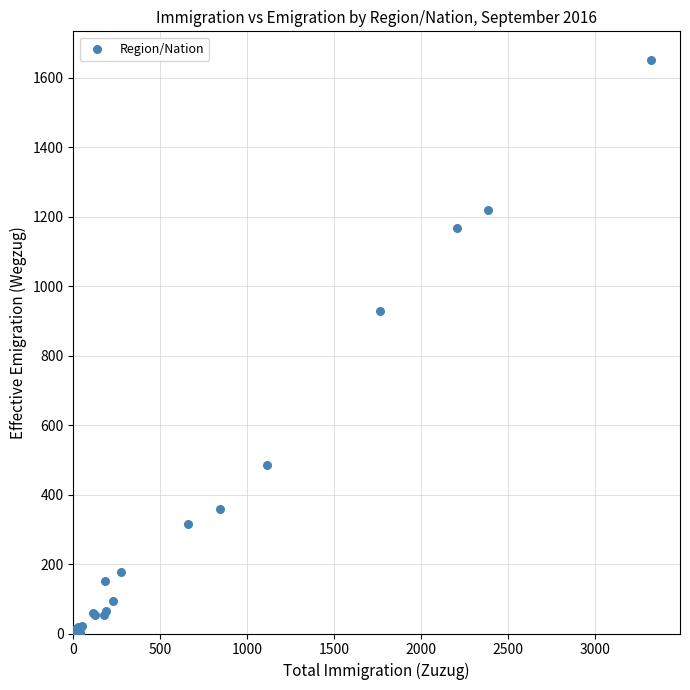

What Y value in the scatter plot is closest to 825?

929